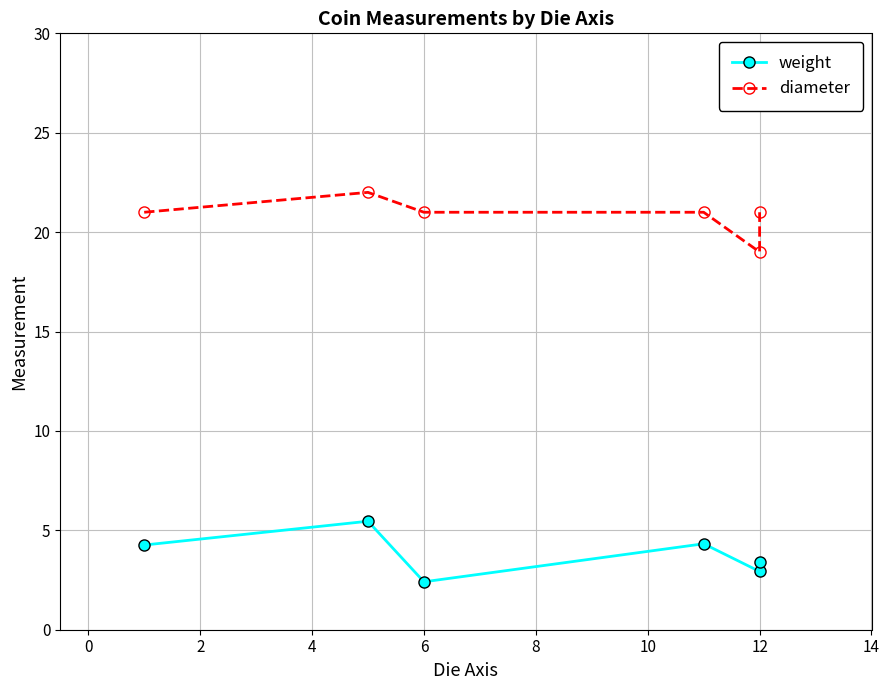

Reading right to left, transcribe all the data shown in this chart.

weight: 3.4	2.9	4.3	2.4	5.5	4.3
diameter: 21.0	19.0	21.0	21.0	22.0	21.0